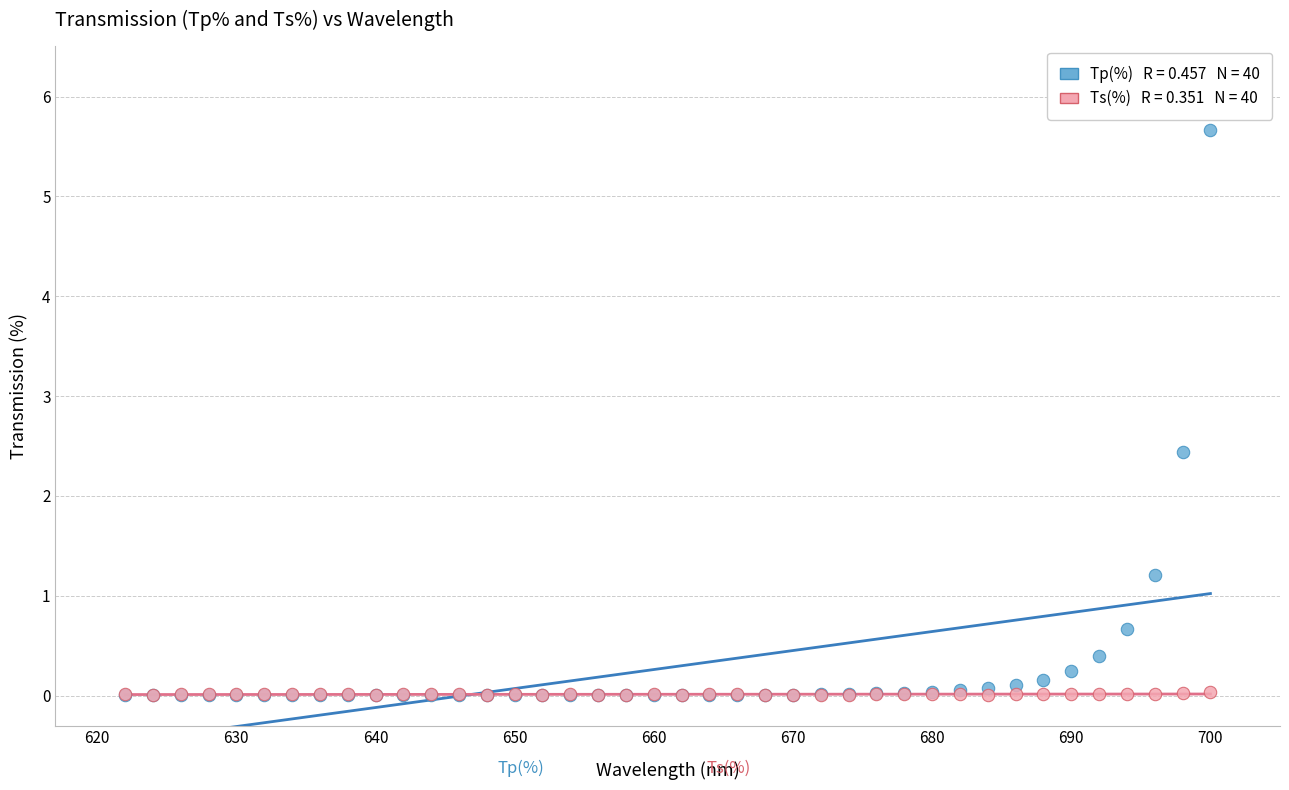

Across all series, what Y value is closest to 2?

2.4